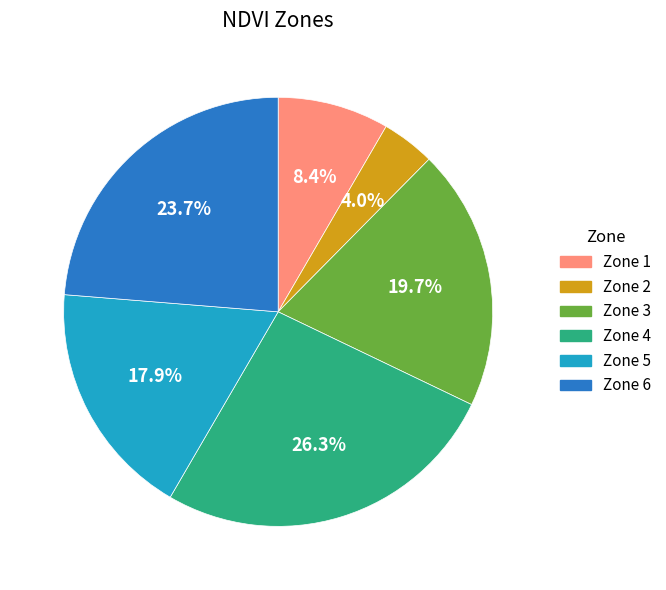

Does any single category account for the majority?

No